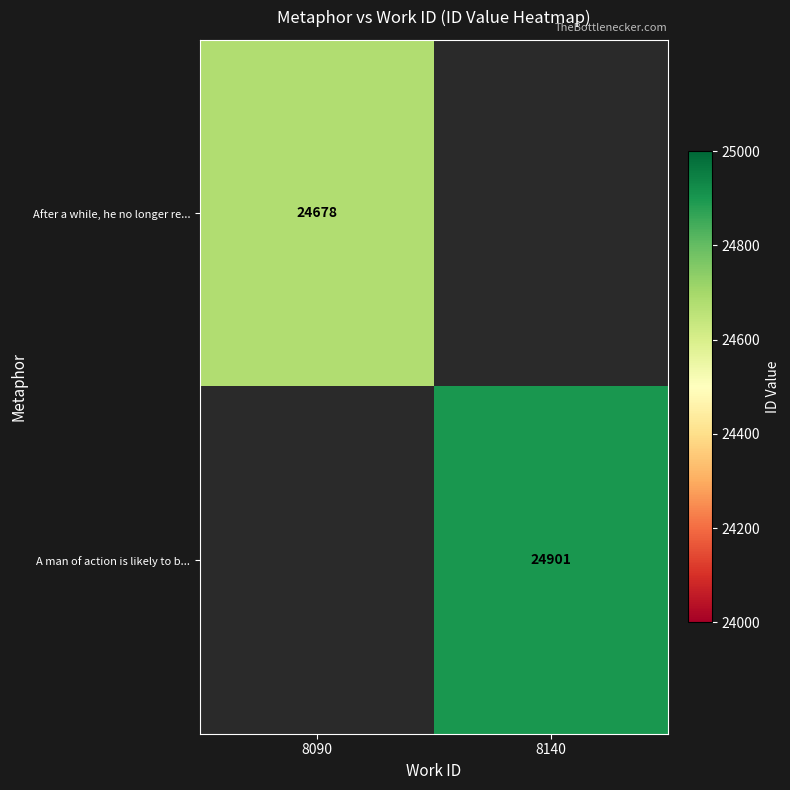

The value of After a while, he no longer re... at 8090 is 24678. True or false?

True